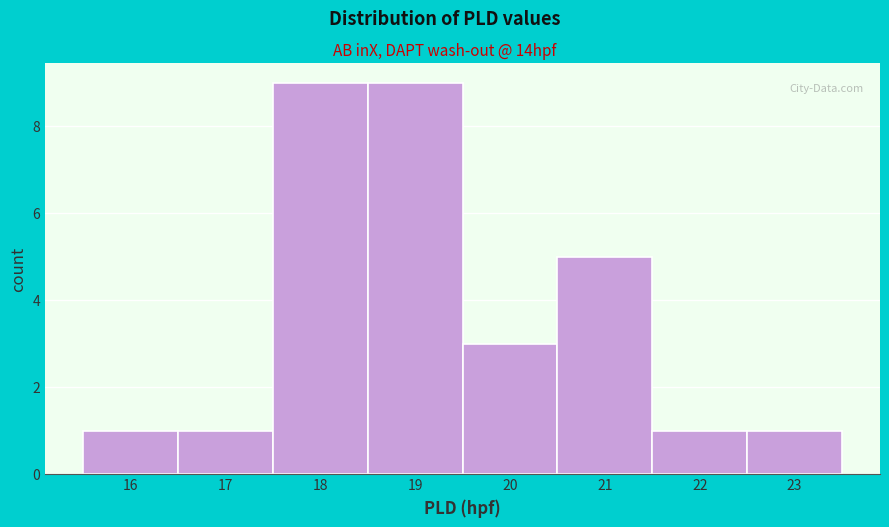

Reading left to right, list every bar in this chart as the range it spans on the x-axis followed by its height. The values are not printed on the chart, so give them approximately, as read against the axis.

15.5 to 16.5: 1
16.5 to 17.5: 1
17.5 to 18.5: 9
18.5 to 19.5: 9
19.5 to 20.5: 3
20.5 to 21.5: 5
21.5 to 22.5: 1
22.5 to 23.5: 1